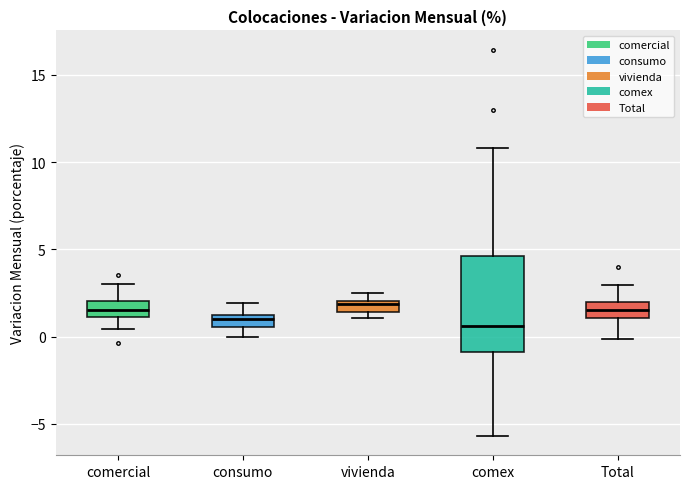

Which box is the tallest, from its lower edge to its upper edge?

comex